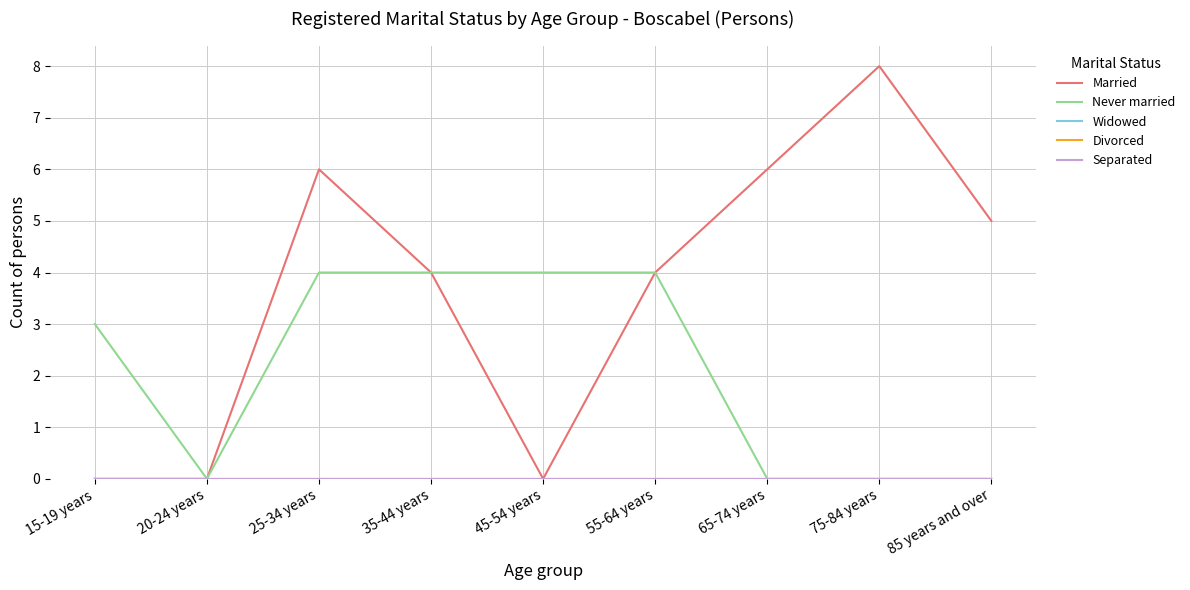

Does the chart have visible grid lines?

Yes